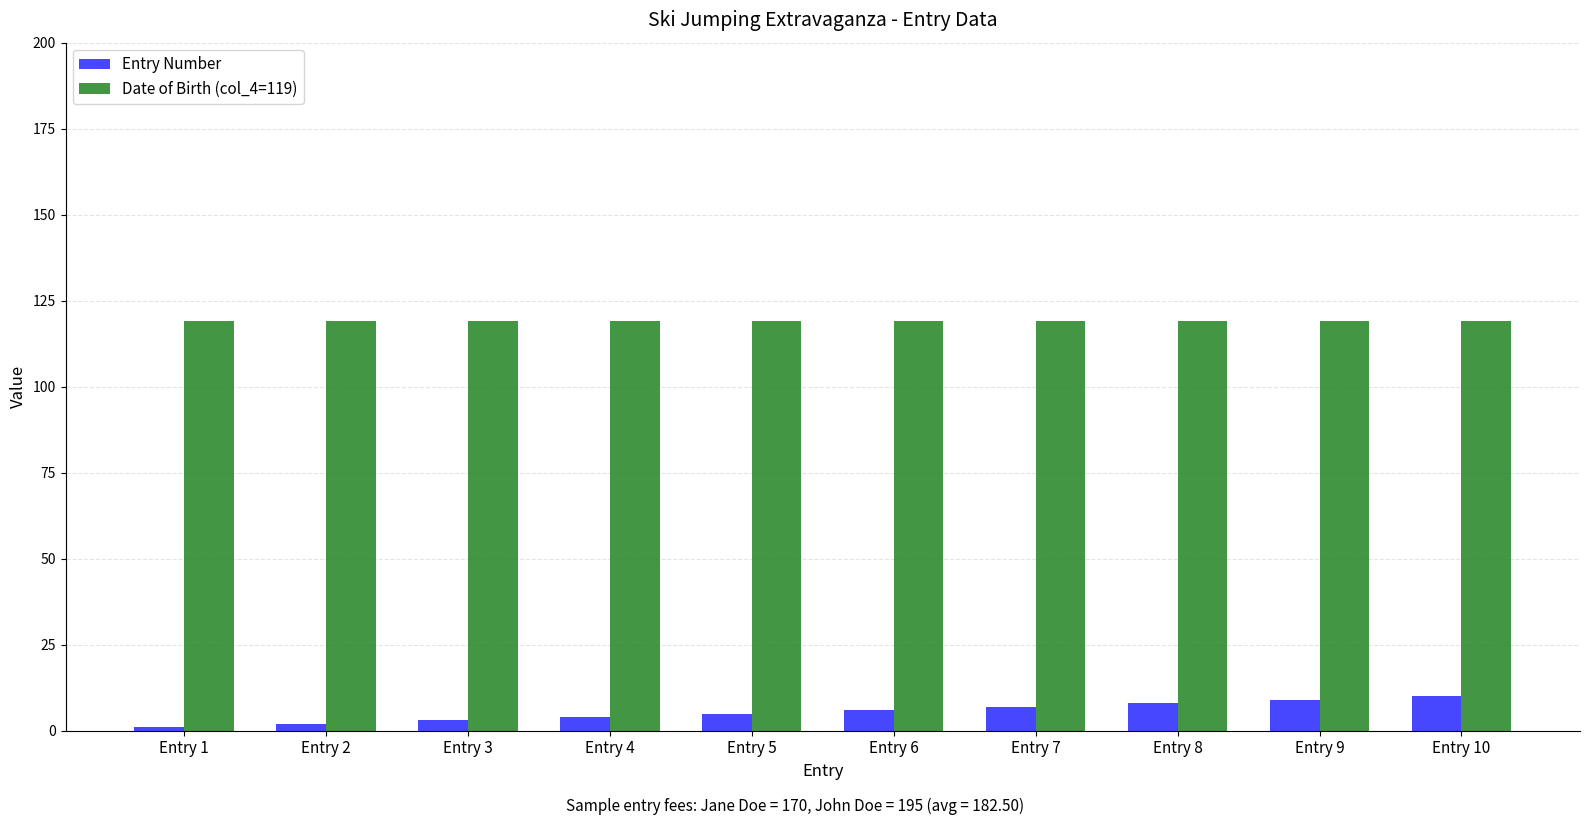

Which series has the largest total across all categories?

Date of Birth (col_4=119)